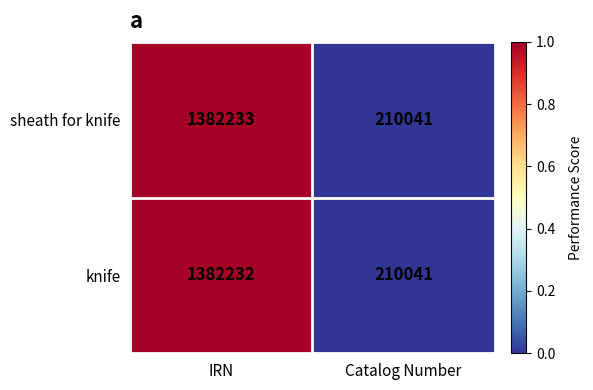

Reading left to right, list all the values displayed in this chart.

sheath for knife: IRN=1382233	Catalog Number=210041
knife: IRN=1382232	Catalog Number=210041